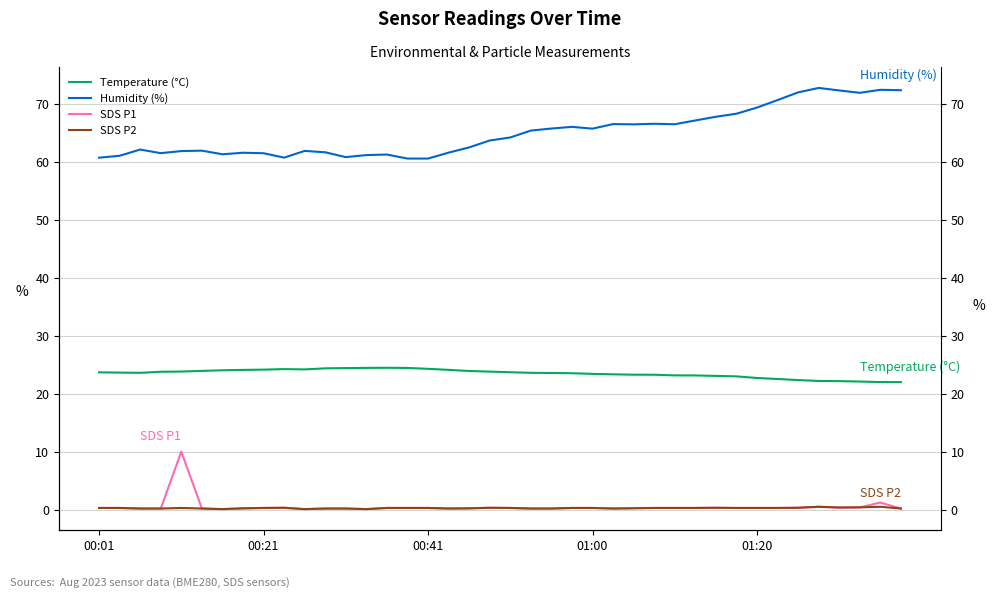

Reading left to right, extract all data points from this chart.

BME280_temperature: 23.8	23.7	23.7	23.9	23.9	24.0	24.1	24.2	24.2	24.3	24.3	24.4	24.5	24.5	24.5	24.5	24.4	24.2	24.0	23.9	23.8	23.7	23.6	23.6	23.5	23.4	23.4	23.3	23.2	23.2	23.1	23.1	22.8	22.6	22.4	22.3	22.2	22.2	22.1	22.1
BME280_humidity: 60.7	61.0	62.1	61.5	61.9	61.9	61.3	61.6	61.5	60.7	61.9	61.6	60.8	61.2	61.3	60.6	60.6	61.6	62.5	63.7	64.2	65.4	65.7	66.0	65.7	66.5	66.5	66.6	66.5	67.1	67.8	68.3	69.3	70.6	72.0	72.7	72.3	71.9	72.4	72.3
SDS_P1: 0.4	0.4	0.3	0.3	10.1	0.3	0.2	0.3	0.4	0.4	0.2	0.3	0.3	0.2	0.4	0.4	0.4	0.3	0.3	0.4	0.4	0.3	0.3	0.4	0.4	0.3	0.4	0.4	0.4	0.4	0.4	0.4	0.4	0.4	0.4	0.6	0.5	0.5	1.3	0.3
SDS_P2: 0.4	0.4	0.3	0.3	0.4	0.3	0.2	0.3	0.4	0.4	0.2	0.3	0.3	0.2	0.4	0.4	0.4	0.3	0.3	0.4	0.4	0.3	0.3	0.4	0.4	0.3	0.3	0.4	0.4	0.4	0.4	0.4	0.4	0.4	0.4	0.6	0.5	0.5	0.6	0.3